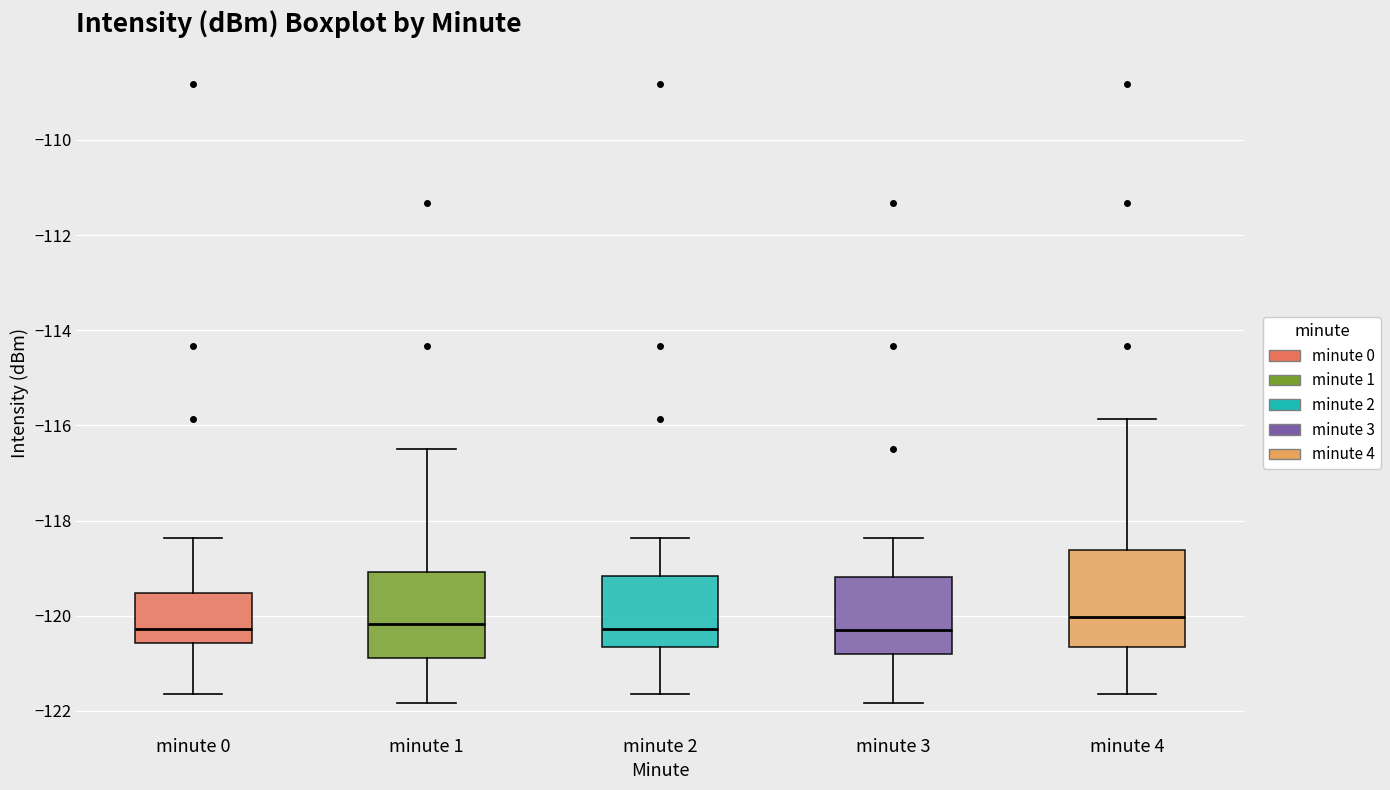

Reading left to right, transcribe this box plot: for each box, give where its median line is, the range the box spans, and where its two whiskers end, as read against the y-axis. The values are not printed on the chart, so give them approximately, as read against the axis.

minute 0: median -120.2, box -120.6 to -119.6, whiskers -121.6 to -118.4
minute 1: median -120.2, box -120.8 to -119.0, whiskers -121.8 to -116.4
minute 2: median -120.2, box -120.6 to -119.2, whiskers -121.6 to -118.4
minute 3: median -120.2, box -120.8 to -119.2, whiskers -121.8 to -118.4
minute 4: median -120.0, box -120.6 to -118.6, whiskers -121.6 to -115.8